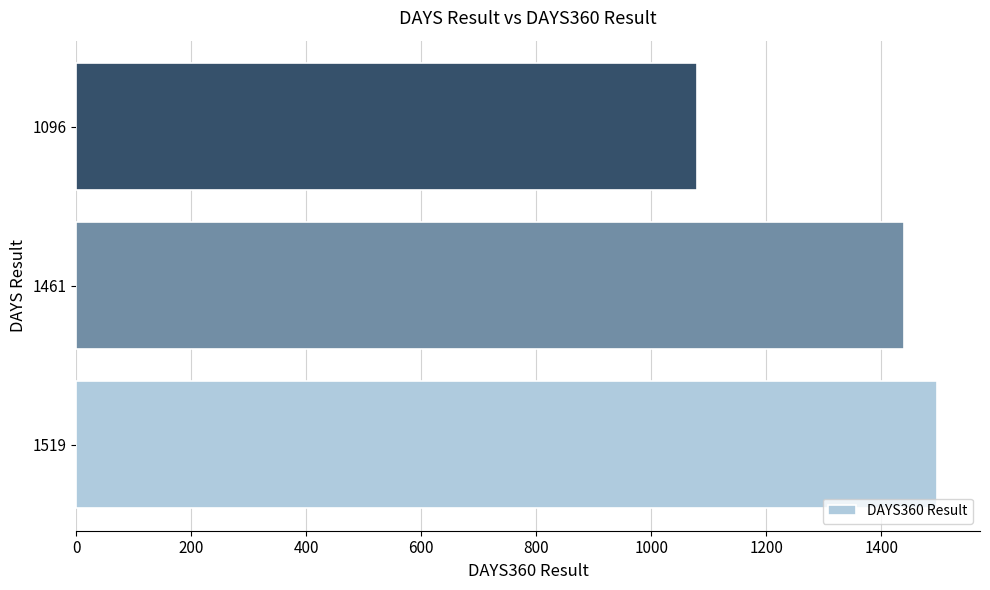

Reading bottom to top, extract all data points from this chart.

1519=1497	1461=1440	1096=1080